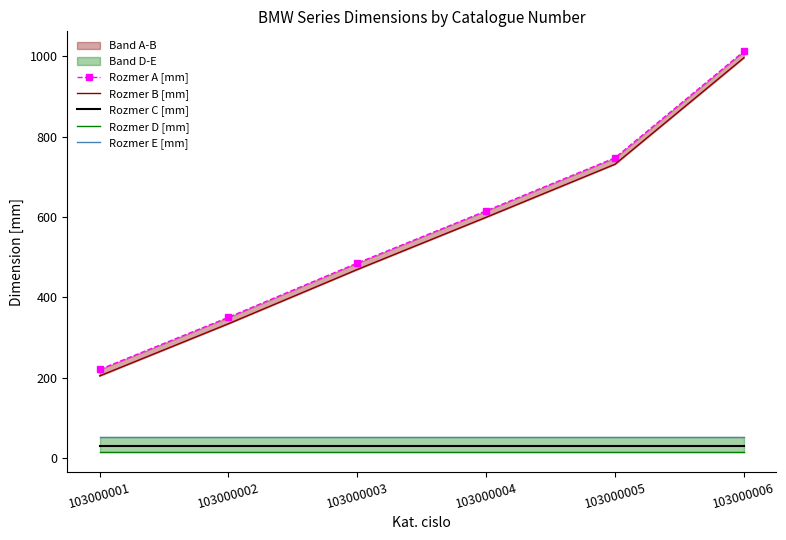

True or false: Rozmer C [mm] and Rozmer D [mm] cross at least once.

False